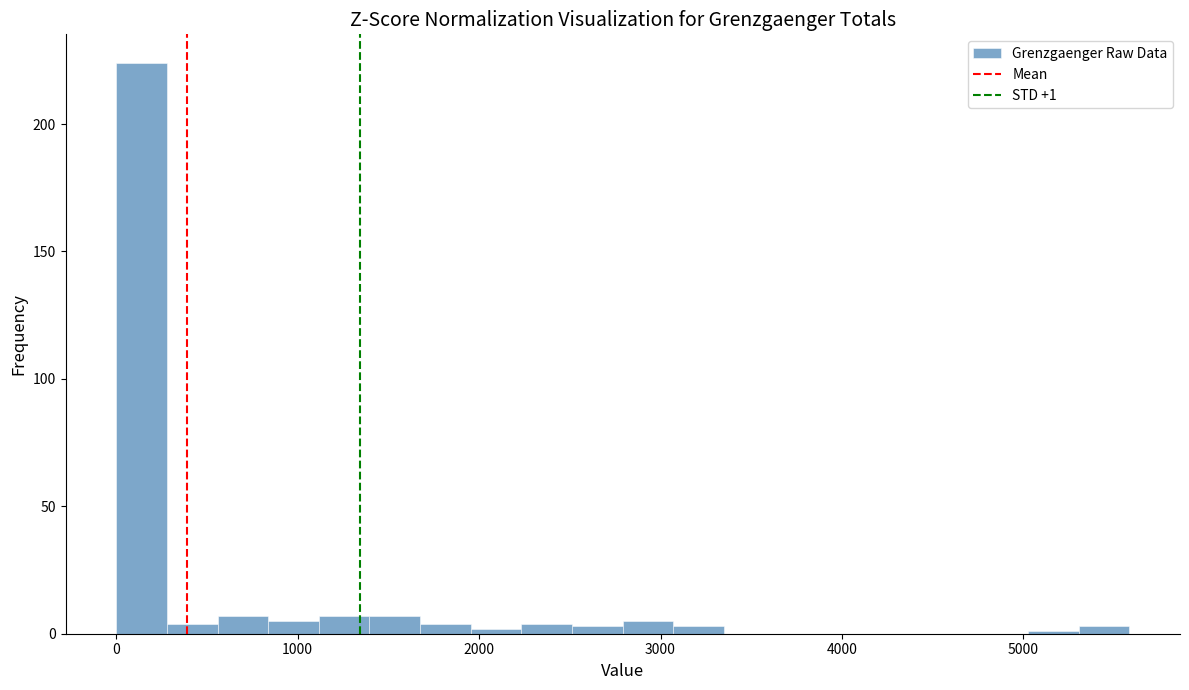

Read against the x-axis, roughly where is the centre of the tallest bar?

100